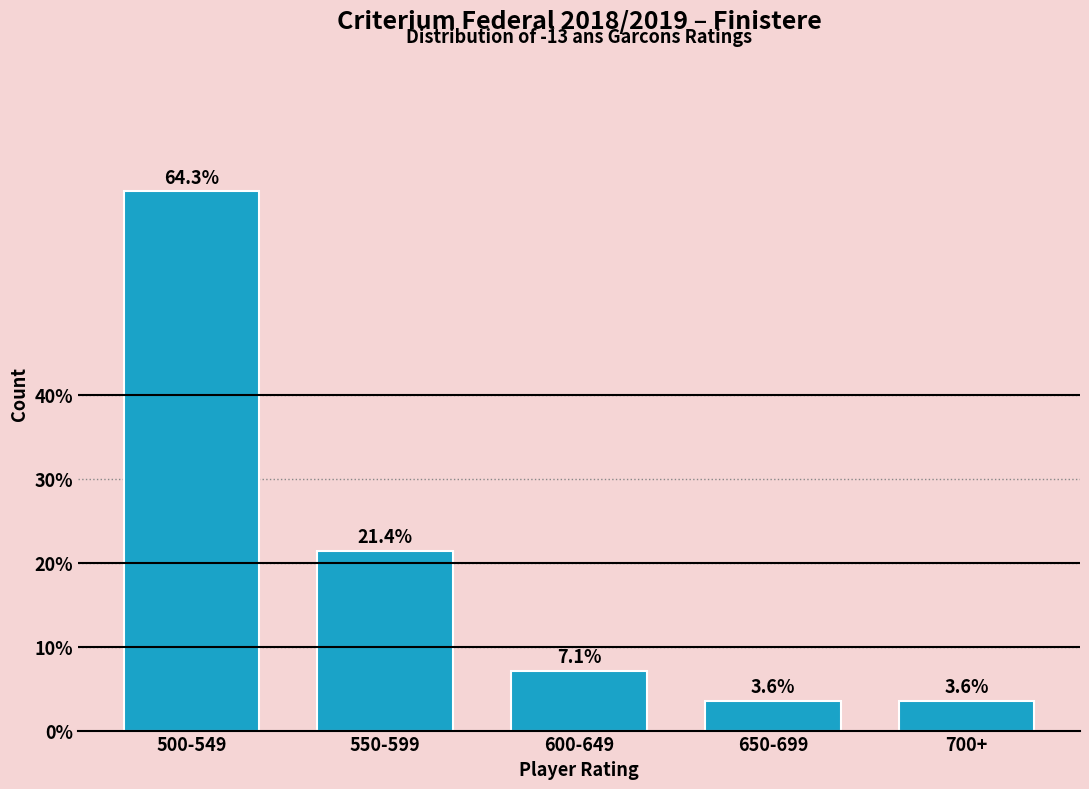

Reading left to right, transcribe all the data shown in this chart.

64.3	21.4	7.1	3.6	3.6